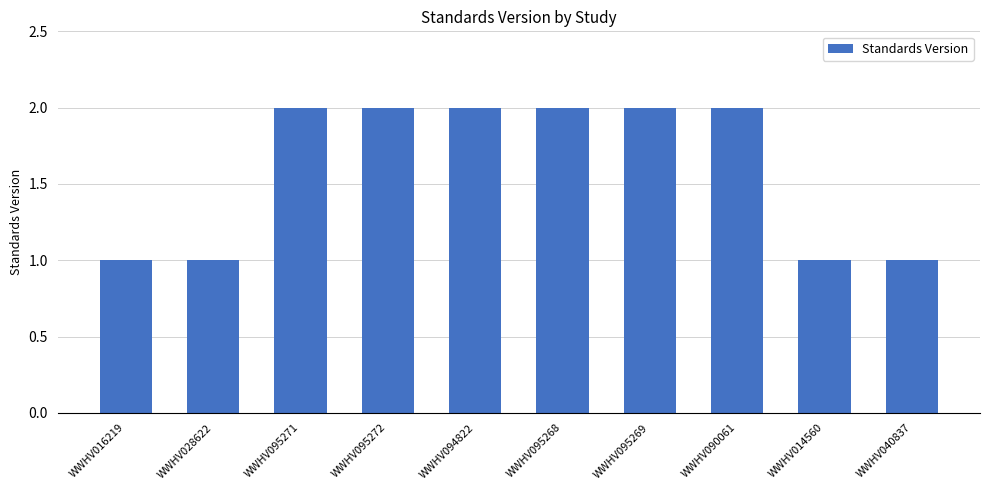

The chart shows a value of 1 at WWHV094822. True or false?

False